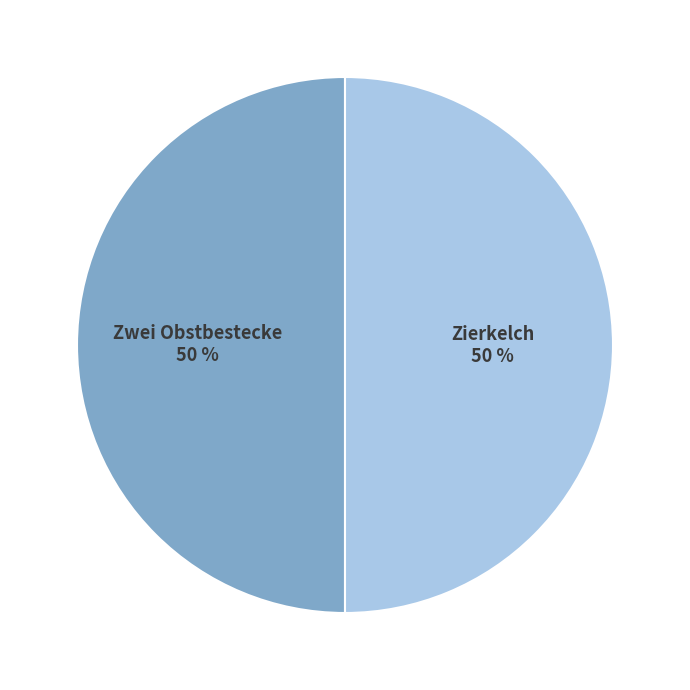

Approximately how many times larger is the value at Zwei Obstbestecke compared to Zierkelch?

1.0